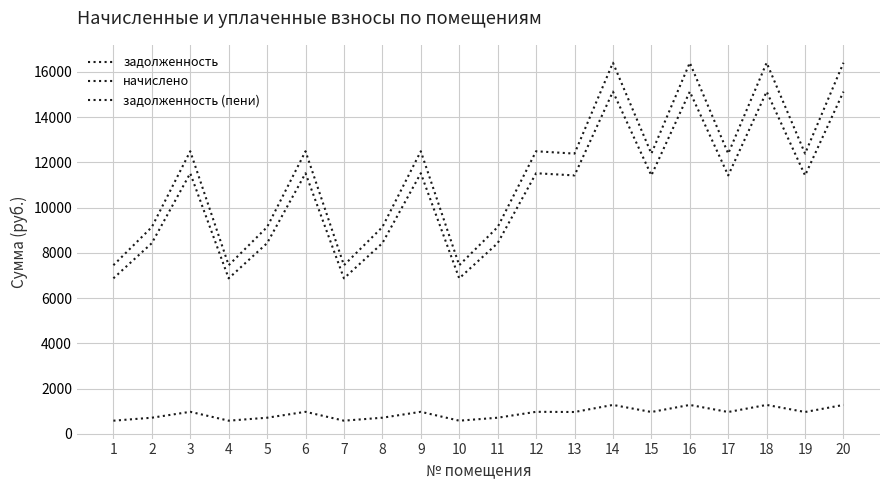

How many lines are shown in the chart?

3